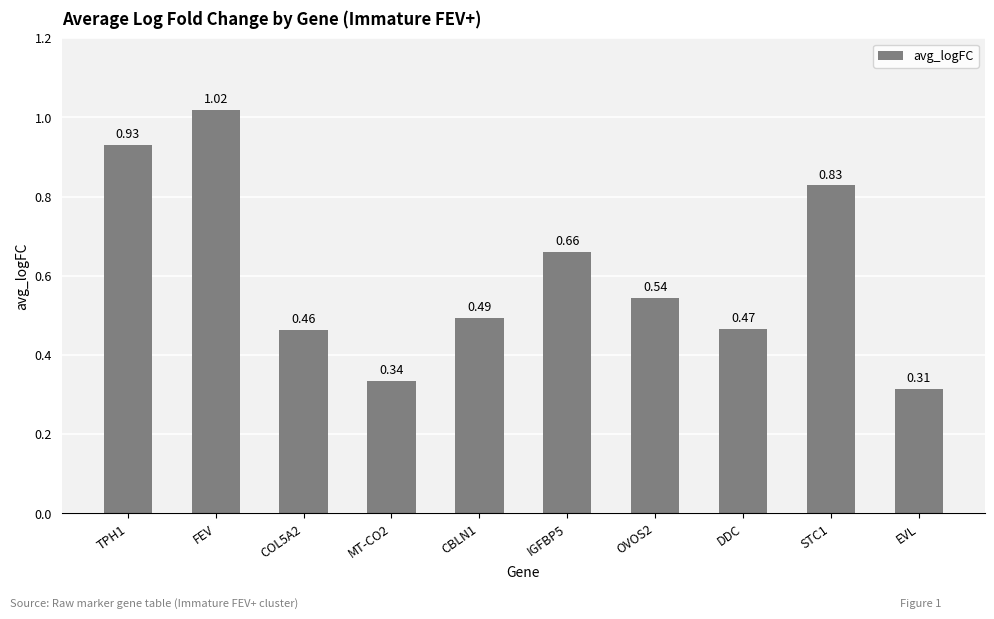

Are the bars grouped side by side (vs. stacked)?

No